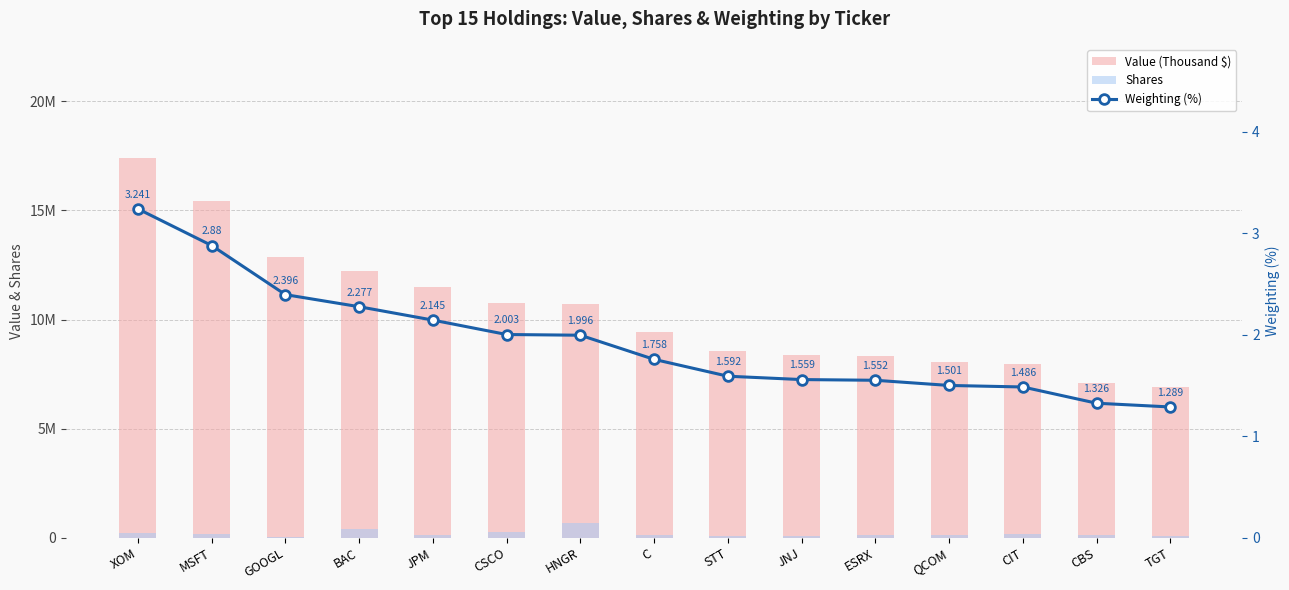

At TGT, list the series in order from smallest to largest.

Weighting (%), Shares, Value (Thousand $)